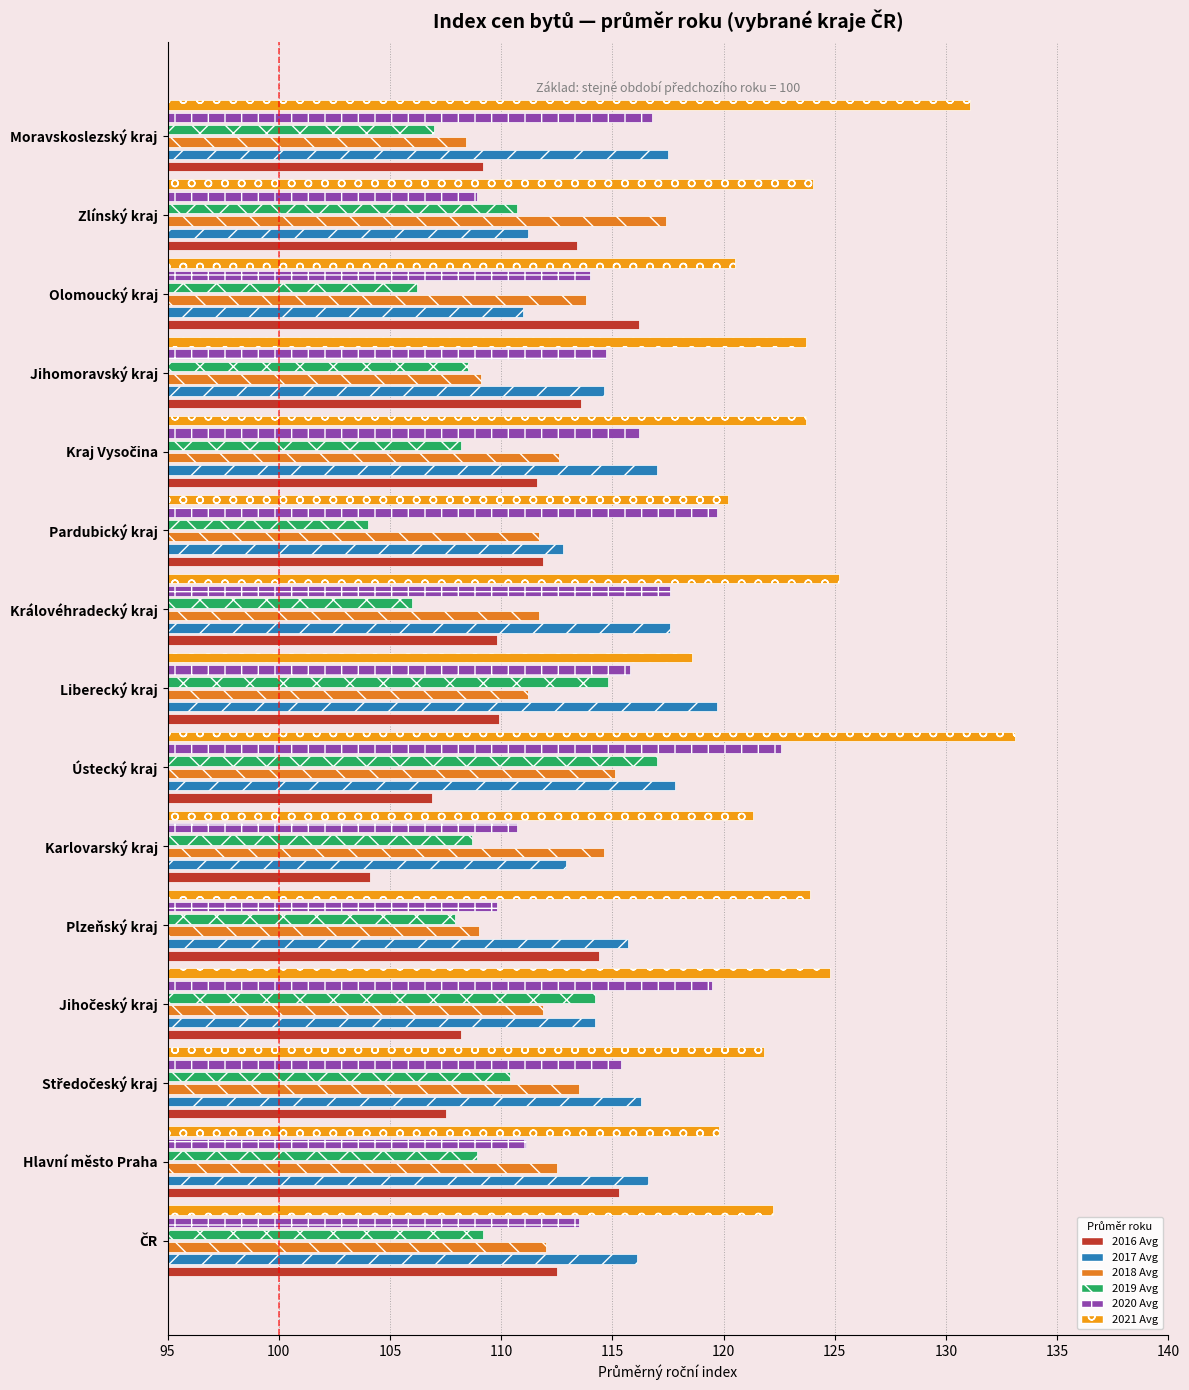

Which series has the largest range (max minus min)?

2021 Avg